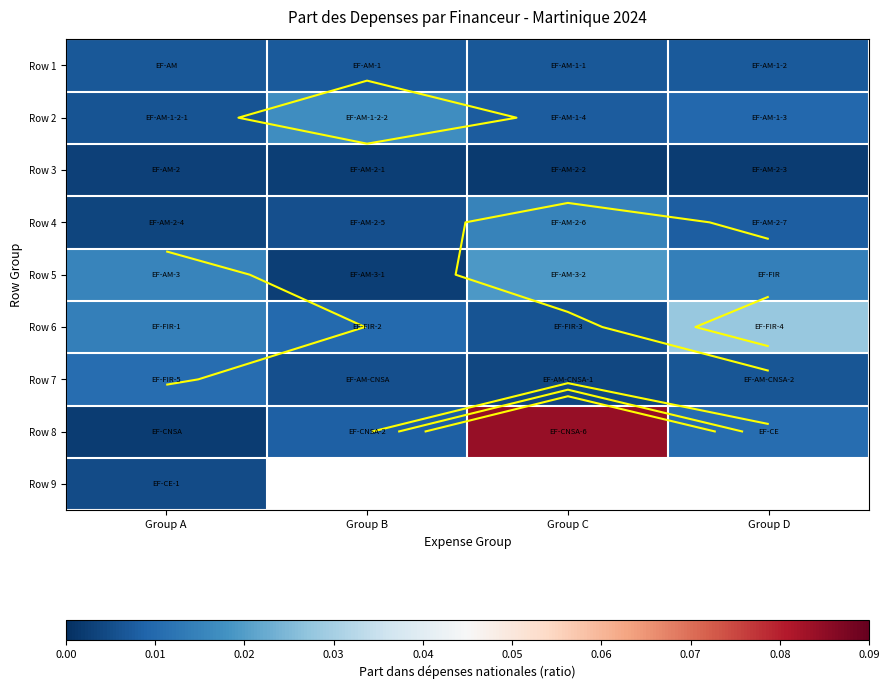

Where is Row 4 nearest to the value 0?

Group A